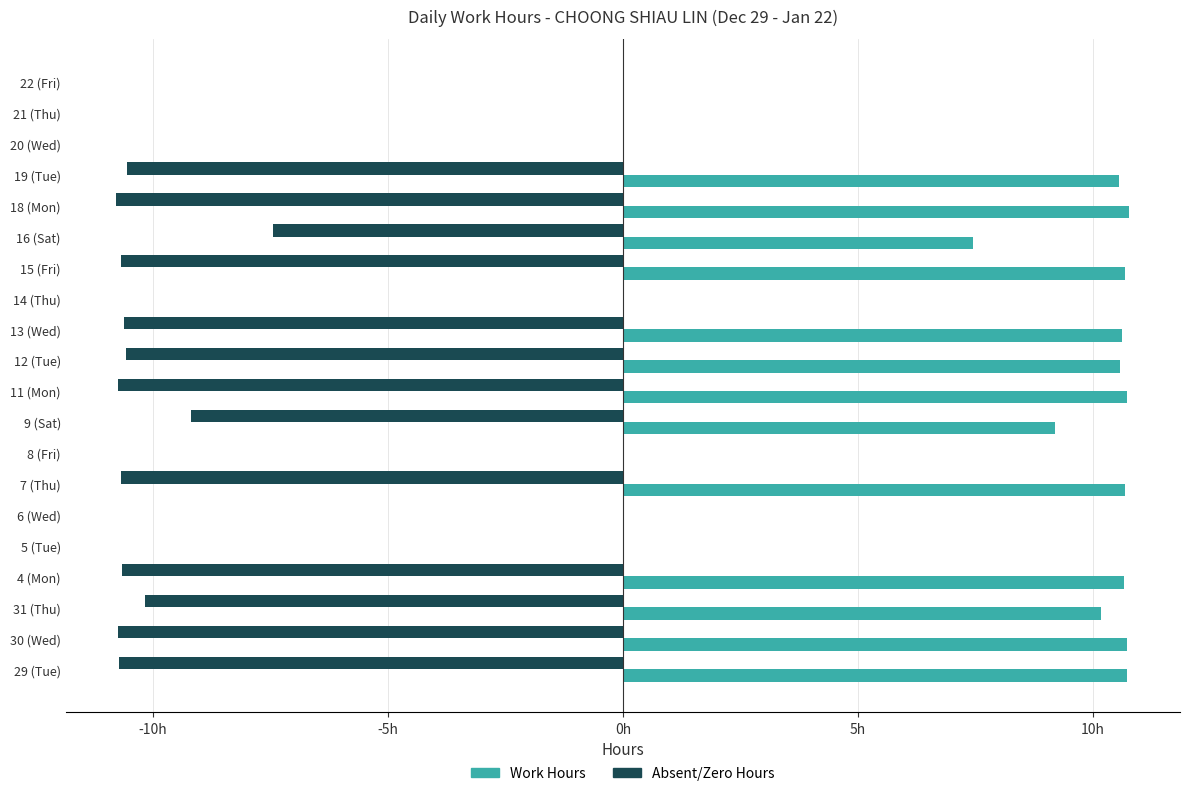

What are all the series names shown in the legend?

Work Hours, Absent/Zero Hours